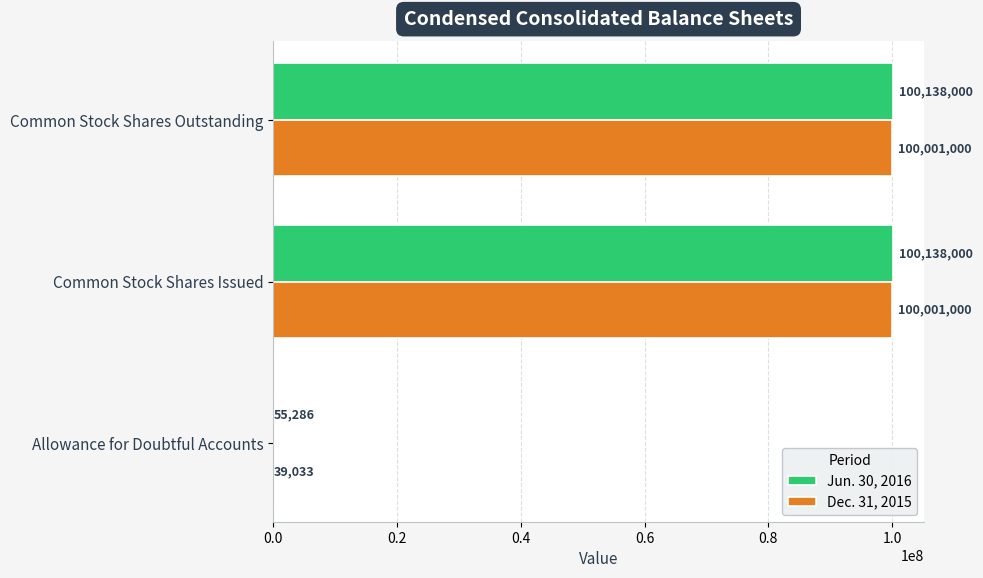

What are all the series names shown in the legend?

Jun. 30, 2016, Dec. 31, 2015